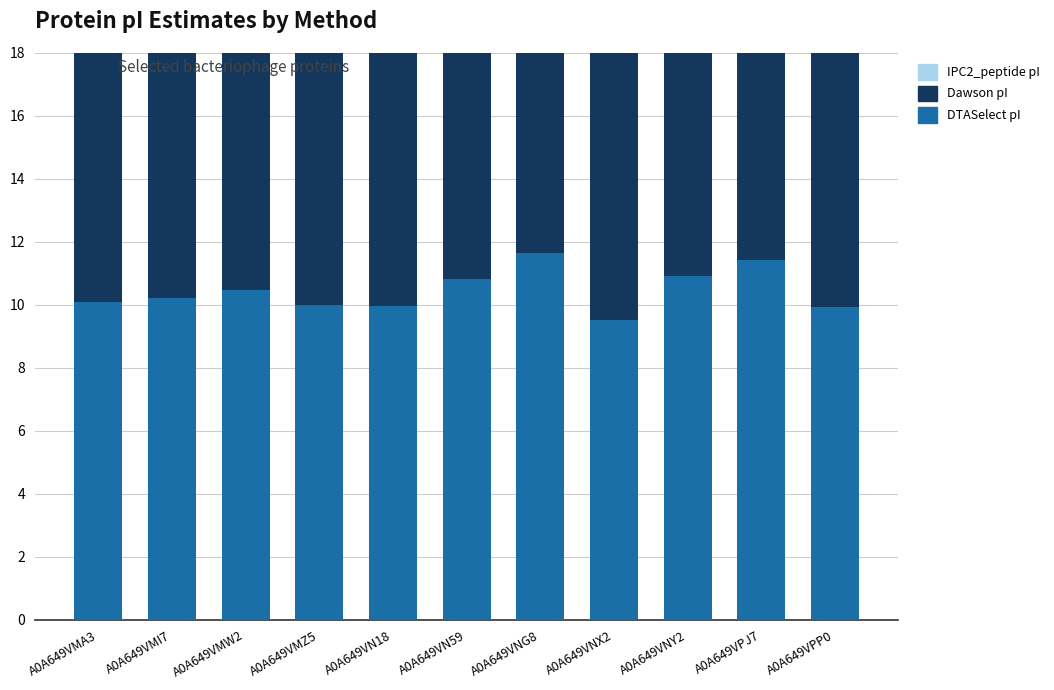

Where does the Dawson series first go above 10?

A0A649VMA3